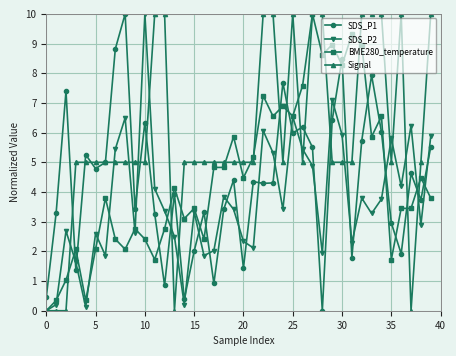

Which series has the largest total across all categories?

Signal